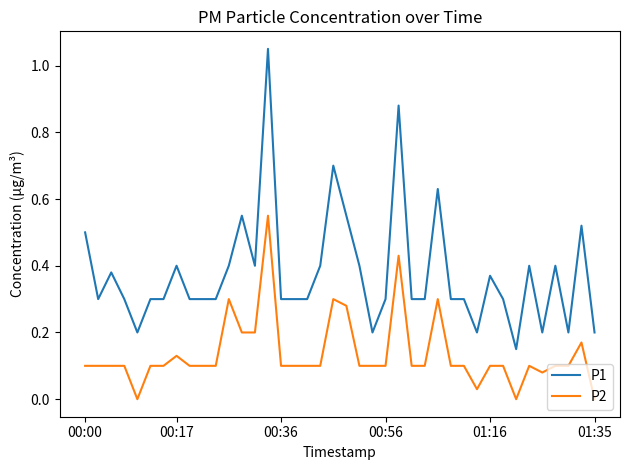

Which series has the widest spread of values?

P1